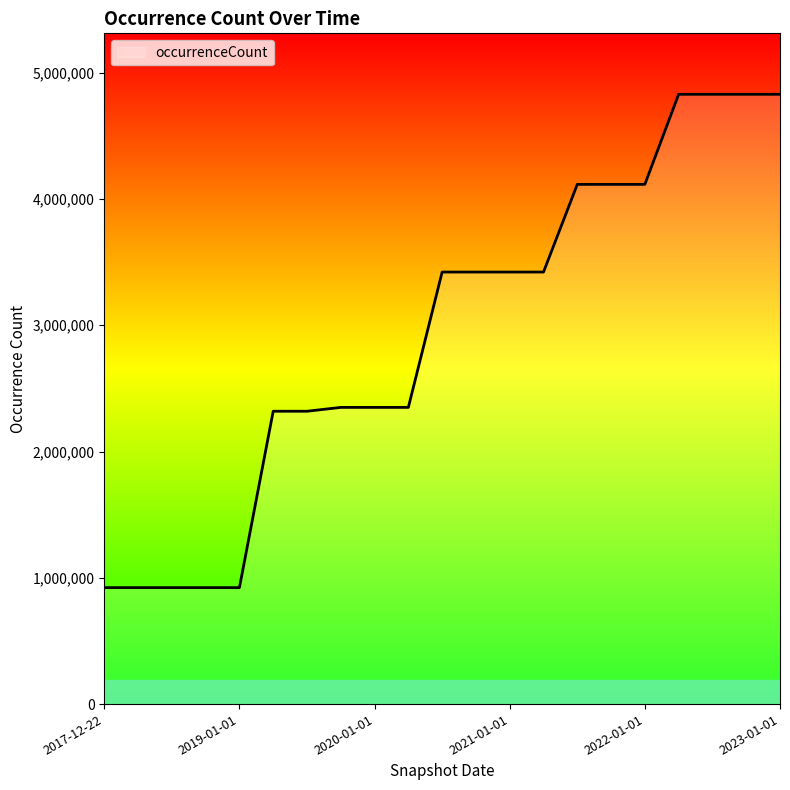

Reading right to left, list all the values displayed in this chart.

4829300	4829300	4829300	4829300	4115940	4115940	4115940	3421621	3421621	3421621	3421621	2349749	2349749	2349749	2319225	2319225	922326	922326	922326	922326	922326